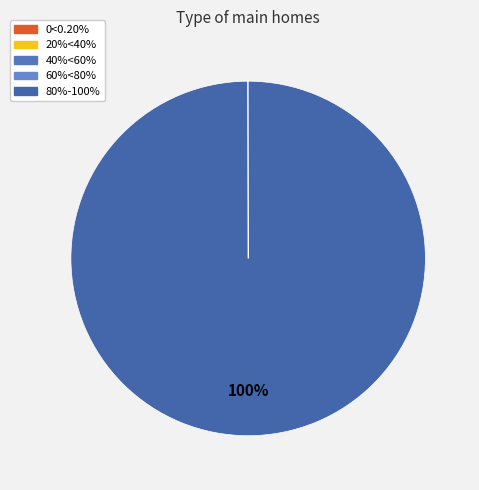

Which slice is the largest?

80%-100%